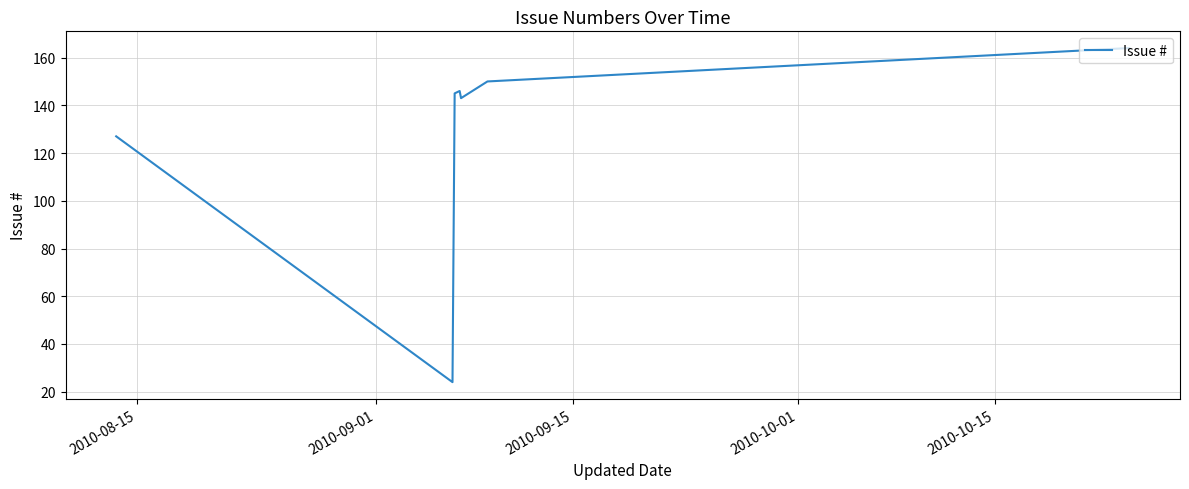

What is the maximum value shown in the chart?

164